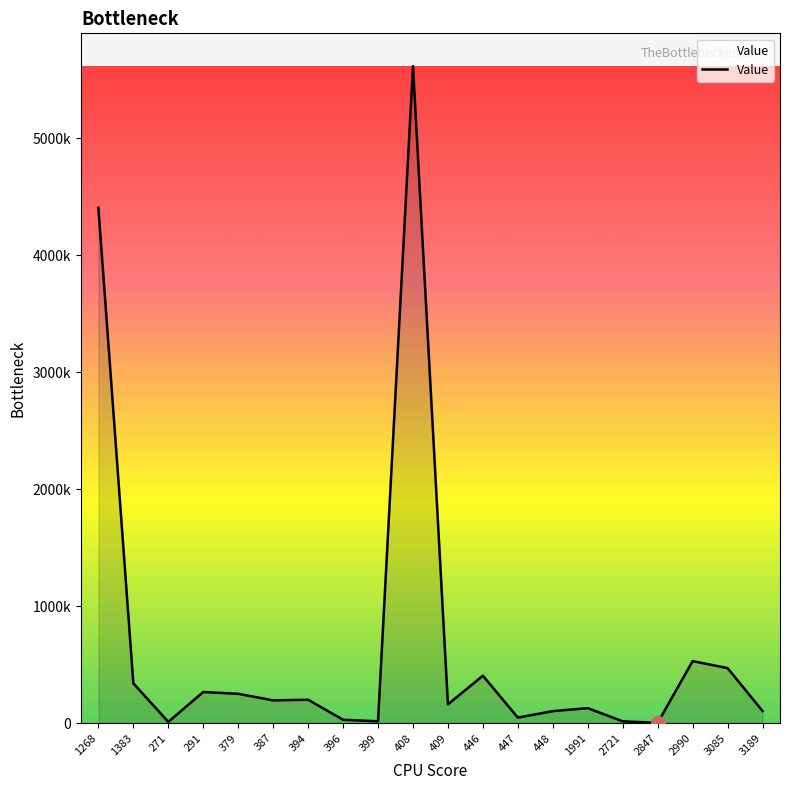

Does the chart display data point markers on the line(s)?

No